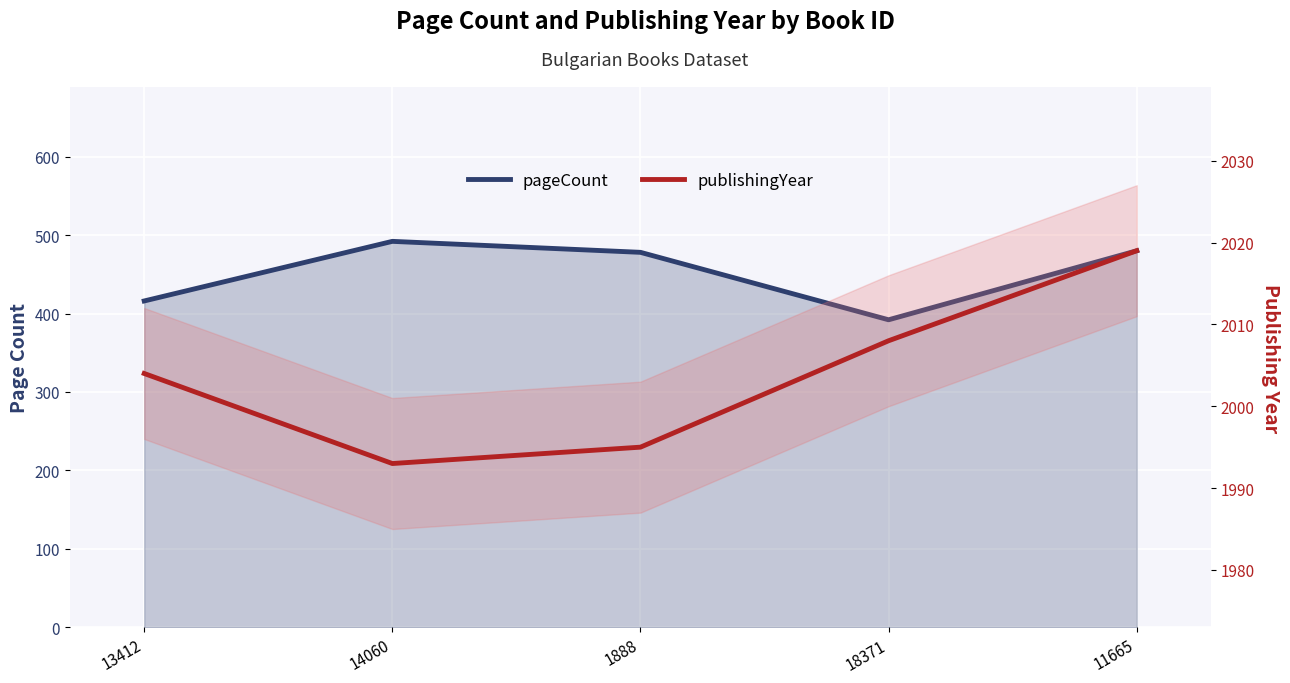

What is the average value of the publishingYear series?

2004